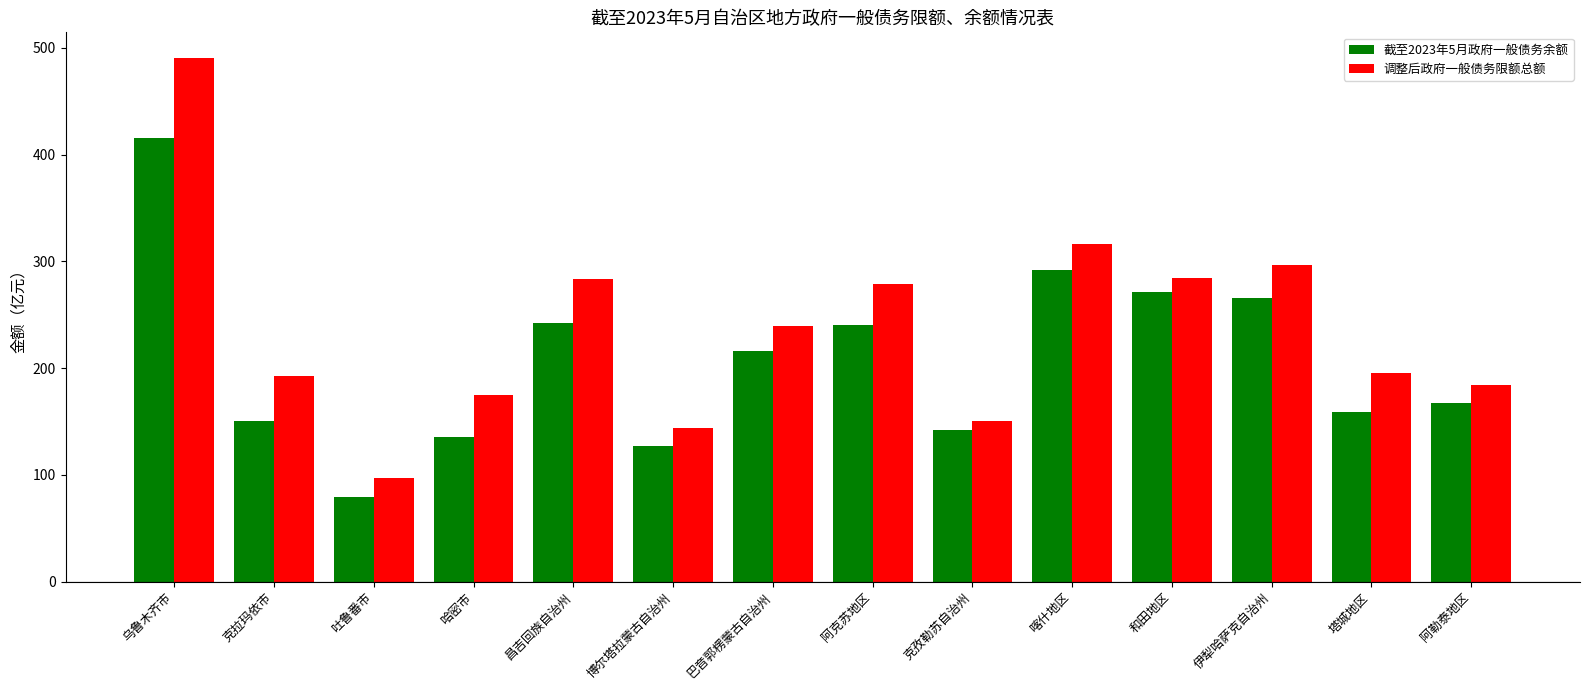

Rank the series by their average value, from lowest to highest.

截至2023年5月政府一般债务余额, 调整后政府一般债务限额总额